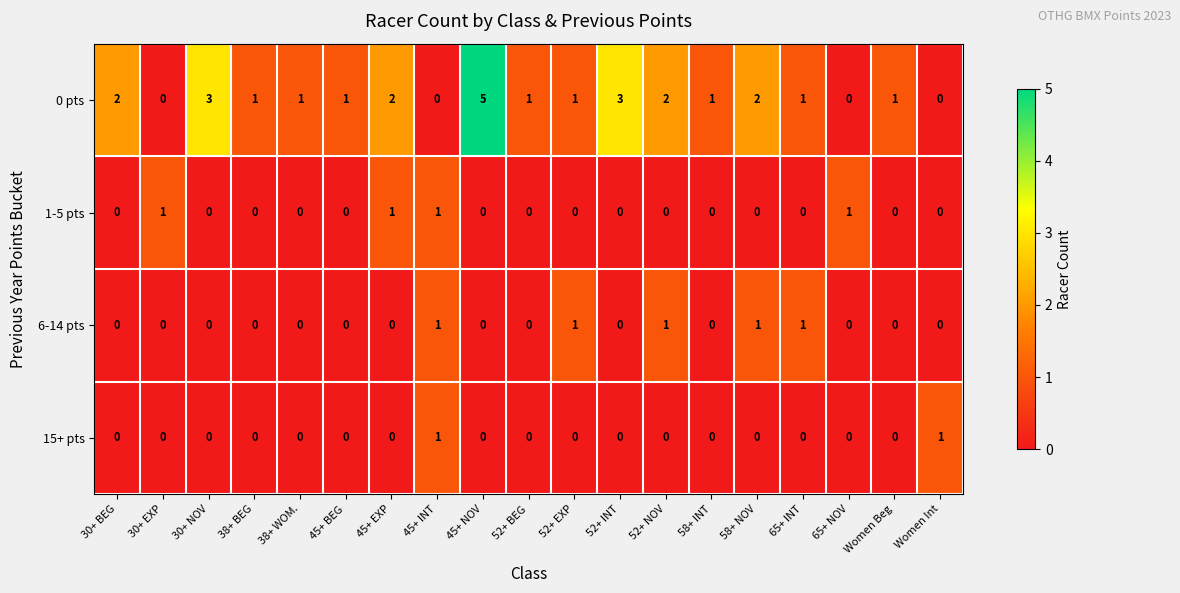

What is the sum of all 0 pts values?

27